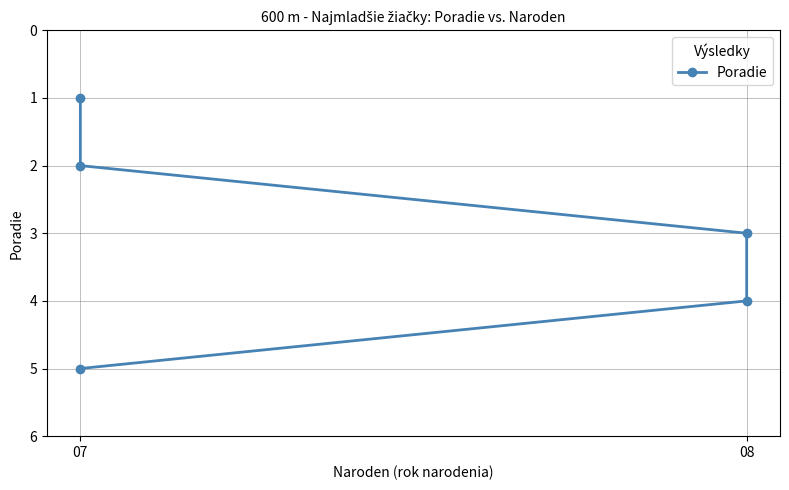

Reading right to left, extract all data points from this chart.

5	4	3	2	1